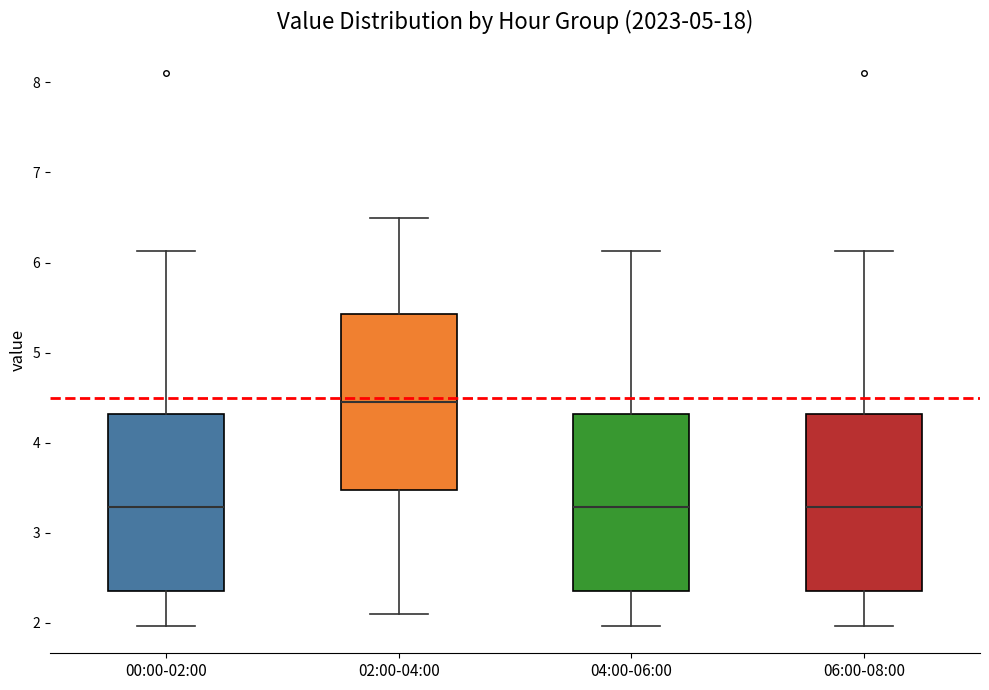

Reading left to right, transcribe this box plot: for each box, give where its median line is, the range the box spans, and where its two whiskers end, as read against the y-axis. The values are not printed on the chart, so give them approximately, as read against the axis.

00:00-02:00: median 3.3, box 2.4 to 4.3, whiskers 2.0 to 6.1
02:00-04:00: median 4.5, box 3.5 to 5.4, whiskers 2.1 to 6.5
04:00-06:00: median 3.3, box 2.4 to 4.3, whiskers 2.0 to 6.1
06:00-08:00: median 3.3, box 2.4 to 4.3, whiskers 2.0 to 6.1